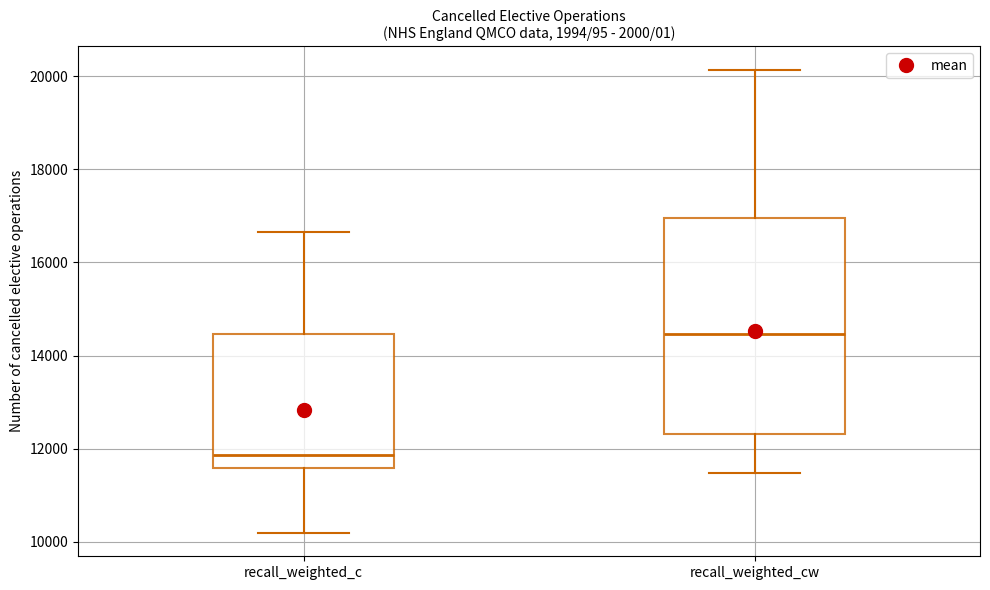

Which box is the tallest, from its lower edge to its upper edge?

recall_weighted_cw